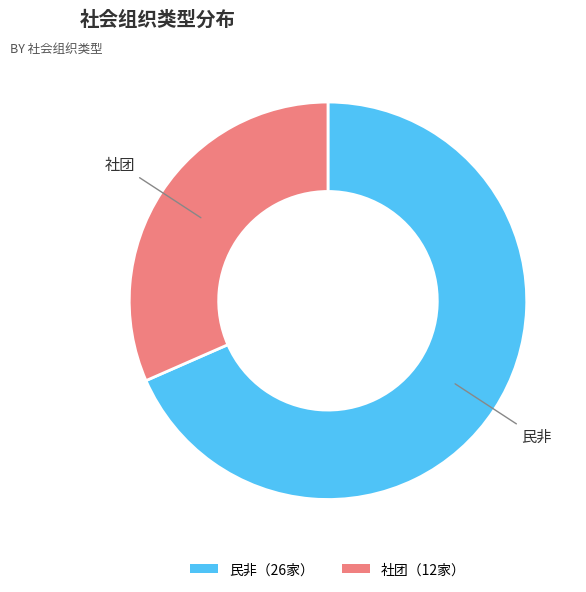

What is the largest slice in the pie chart?

民非（26家）